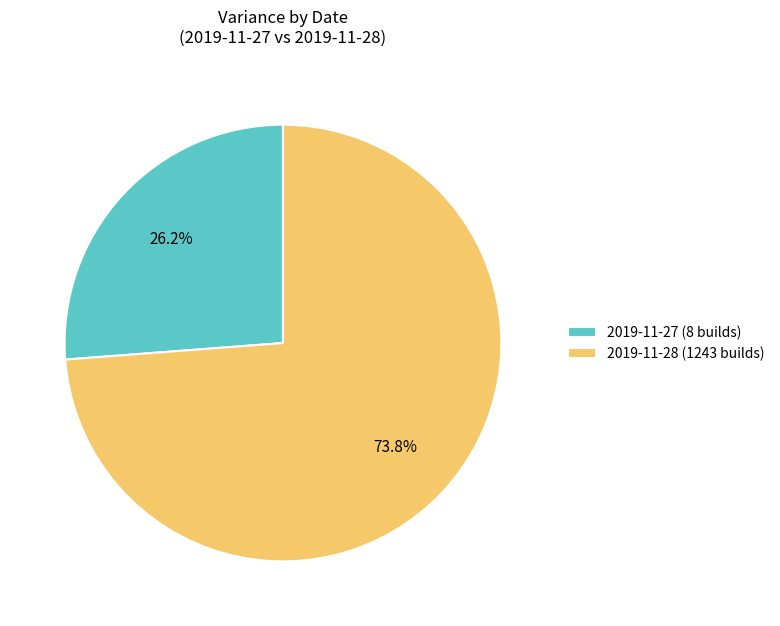

Which slice is the largest?

2019-11-28 (1243 builds)